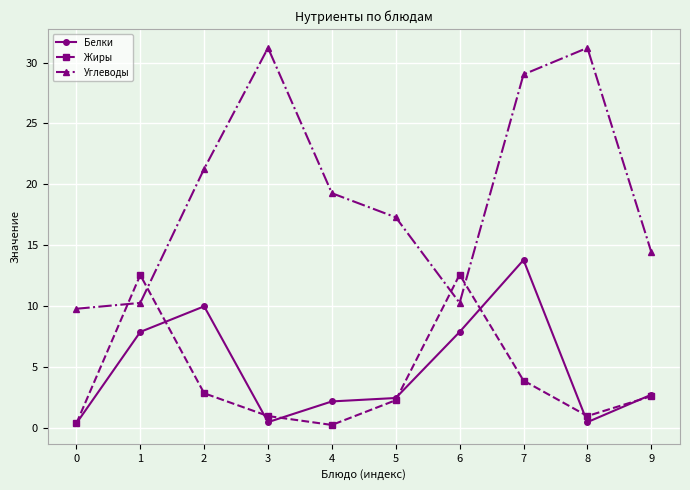

True or false: Углеводы and Белки cross at least once.

False